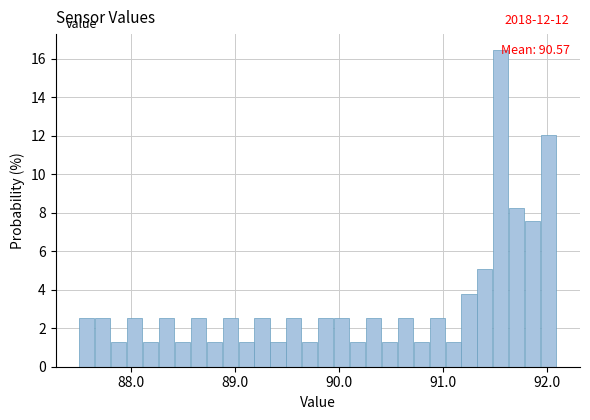

Read against the x-axis, roughly where is the centre of the tallest bar?

91.6